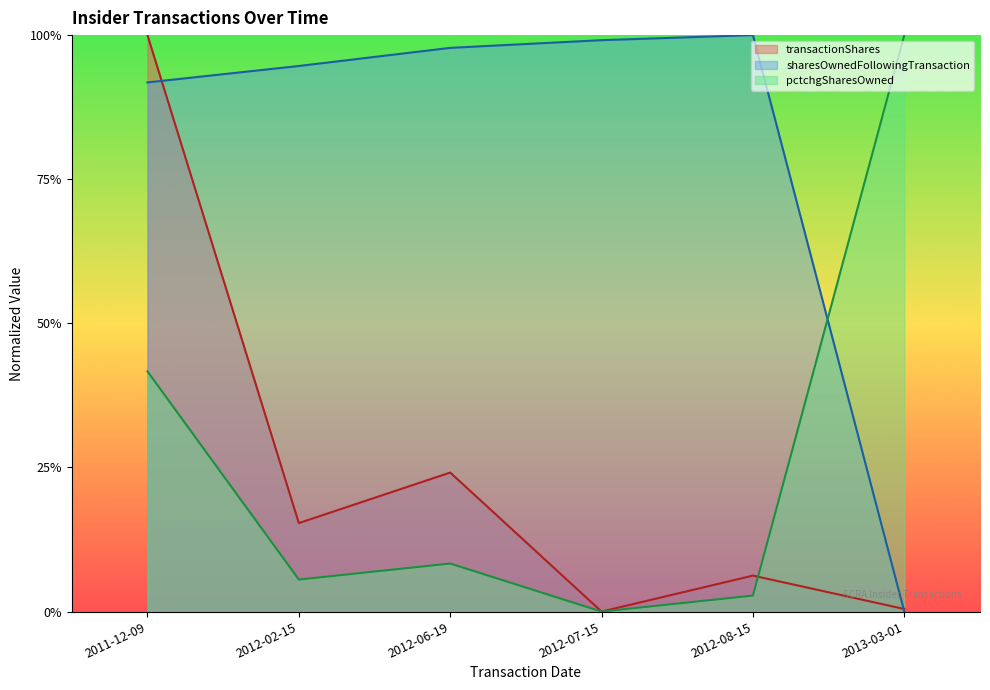

True or false: pctchgSharesOwned and transactionShares intersect in this chart.

True